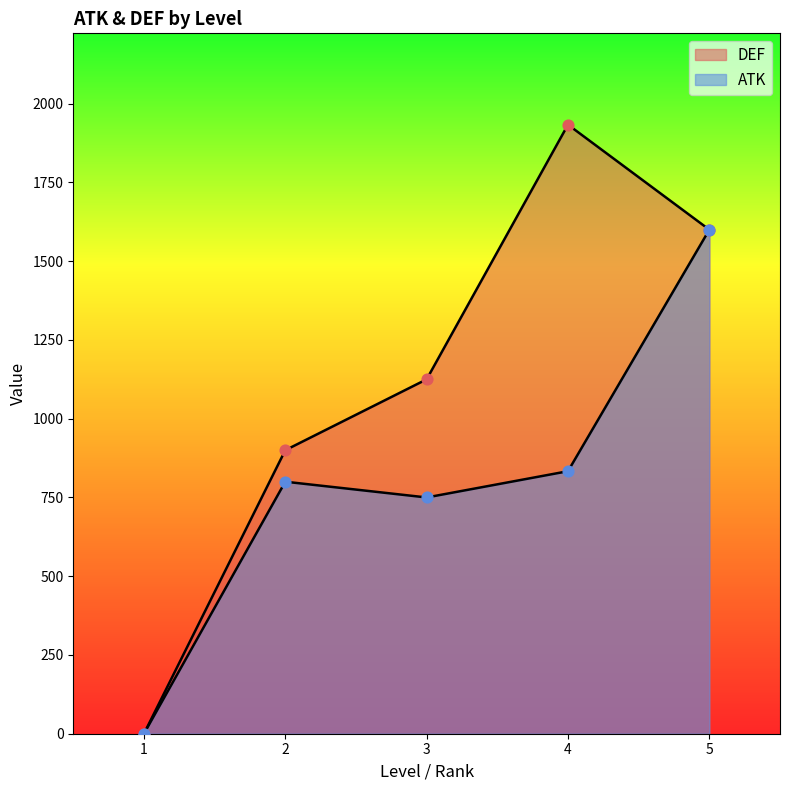

Which series has the largest total across all categories?

DEF